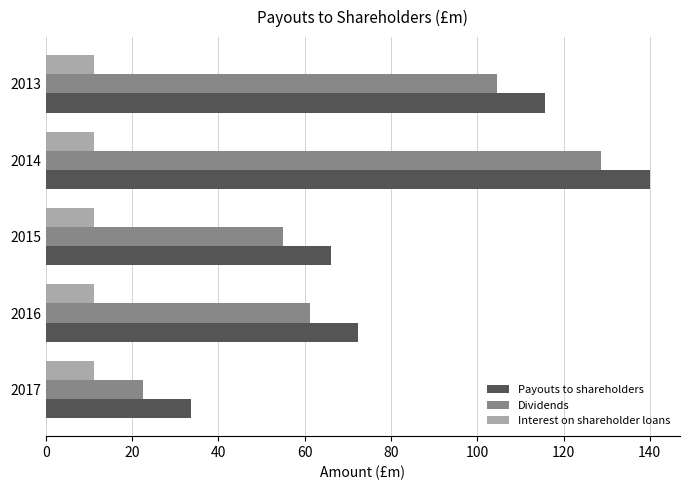

How many values in the Payouts to shareholders series exceed 72?

3